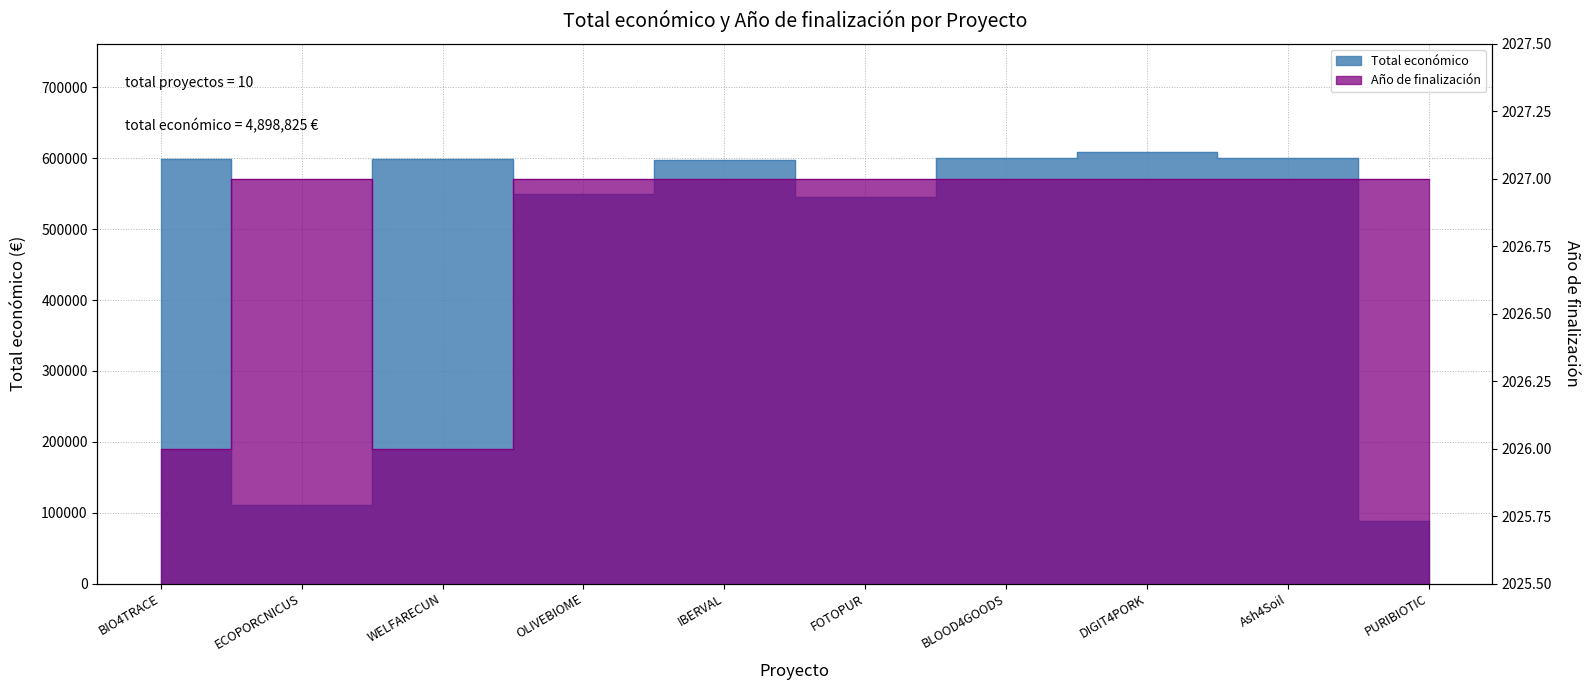

True or false: Año de finalización and Total económico cross at least once.

False